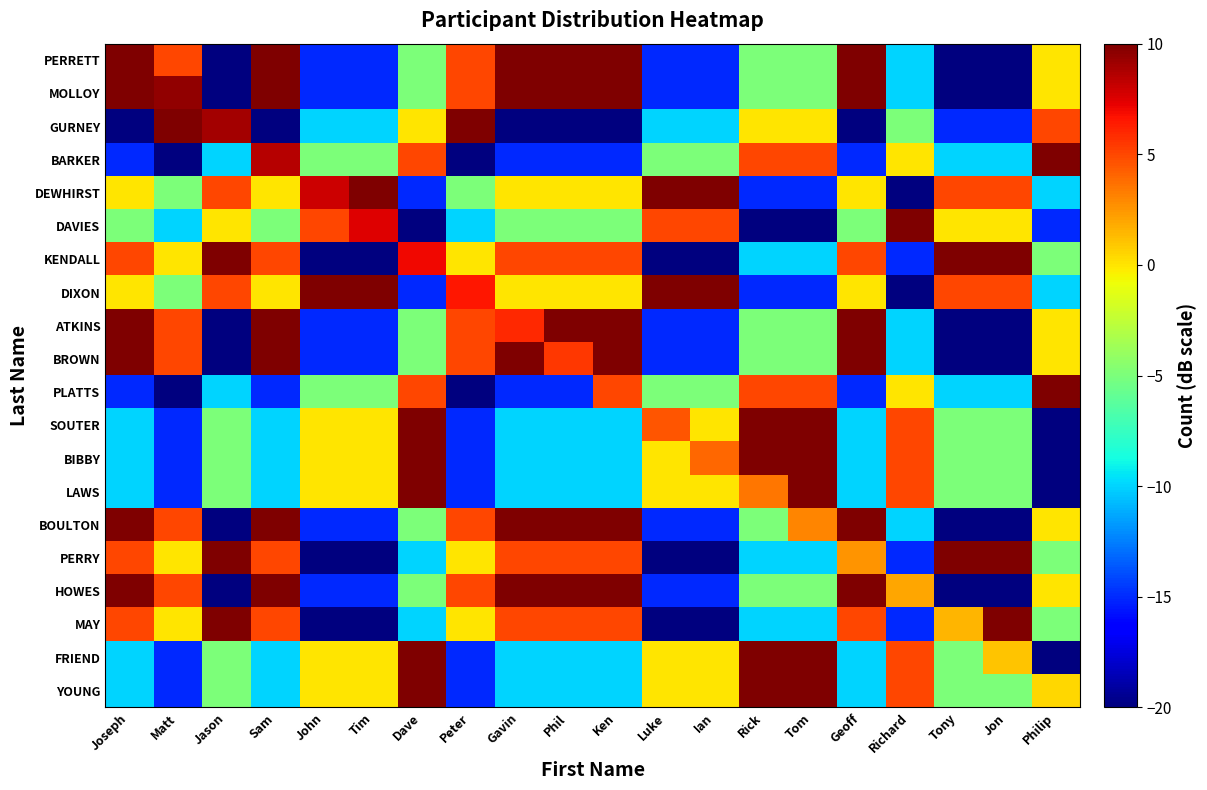

List the series in order of their peak value, lowest first.

PERRETT, MOLLOY, GURNEY, BARKER, DEWHIRST, DAVIES, KENDALL, DIXON, ATKINS, BROWN, PLATTS, SOUTER, BIBBY, LAWS, BOULTON, PERRY, HOWES, MAY, FRIEND, YOUNG